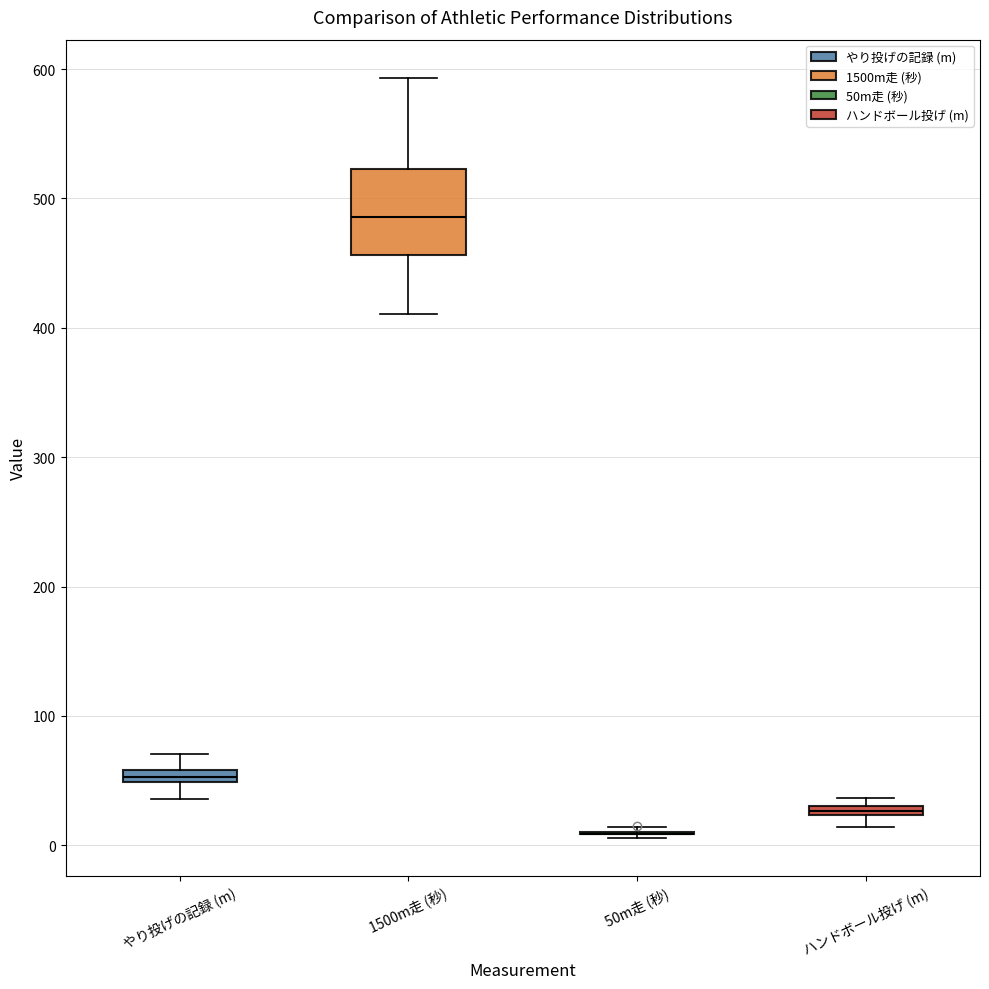

Where is the lower edge of the box for やり投げの記録 (m) on the y-axis? The values are not printed on the chart, so give them approximately, as read against the axis.

50